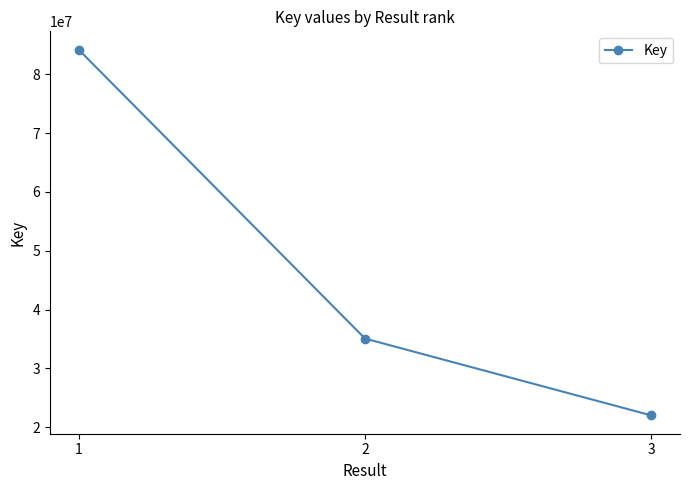

Is it true that the value at 1 is 42630488?

False